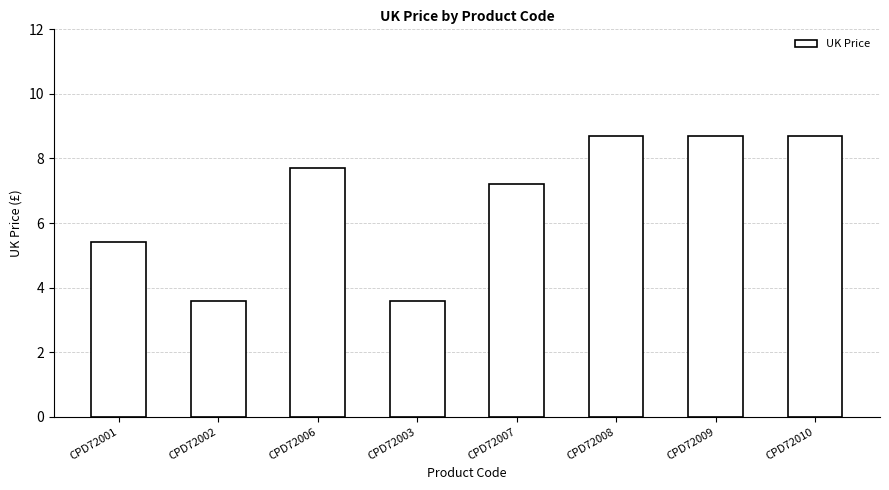

How many bars are there in total?

8